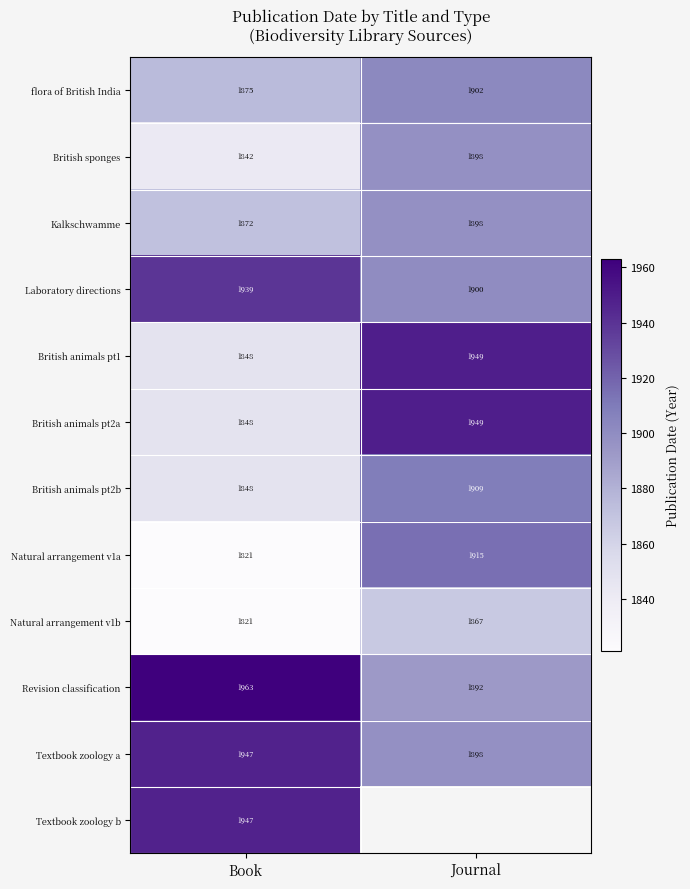

The British animals pt1 series shows 740.4 at Book. True or false?

False